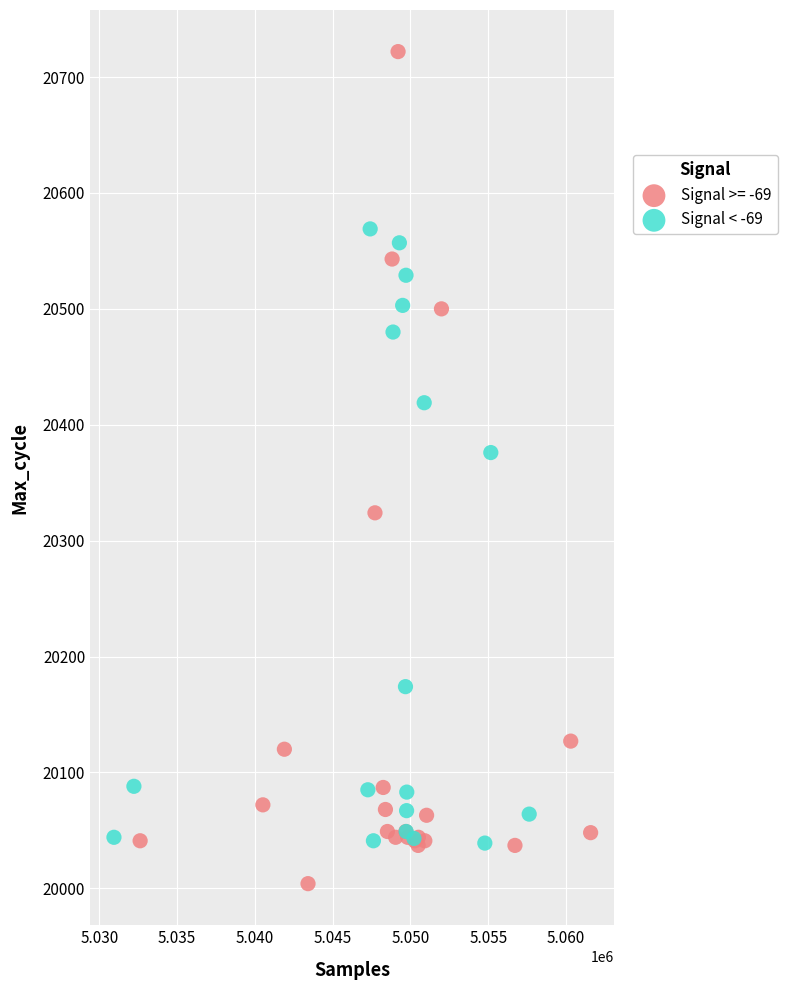

Which series contains the lowest Y value?

Signal >= -69